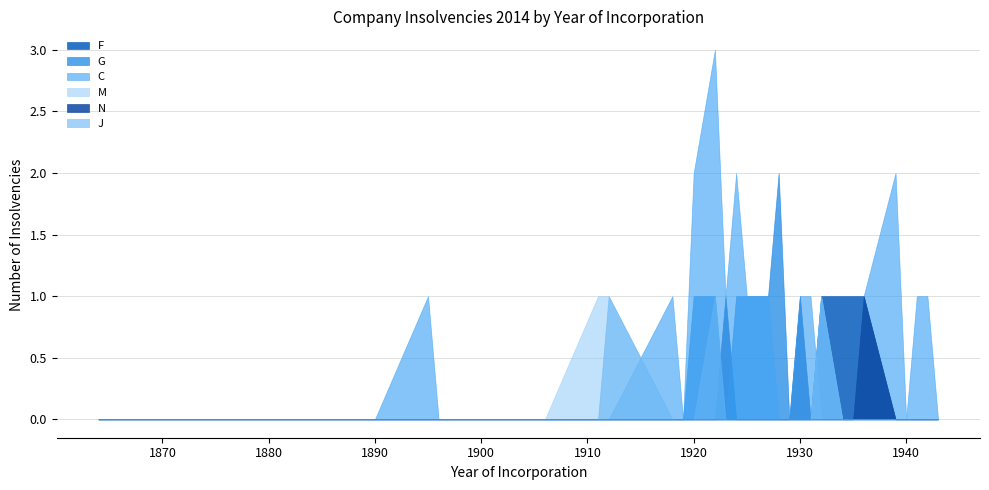

At which category does C reach its first local peak?

1895